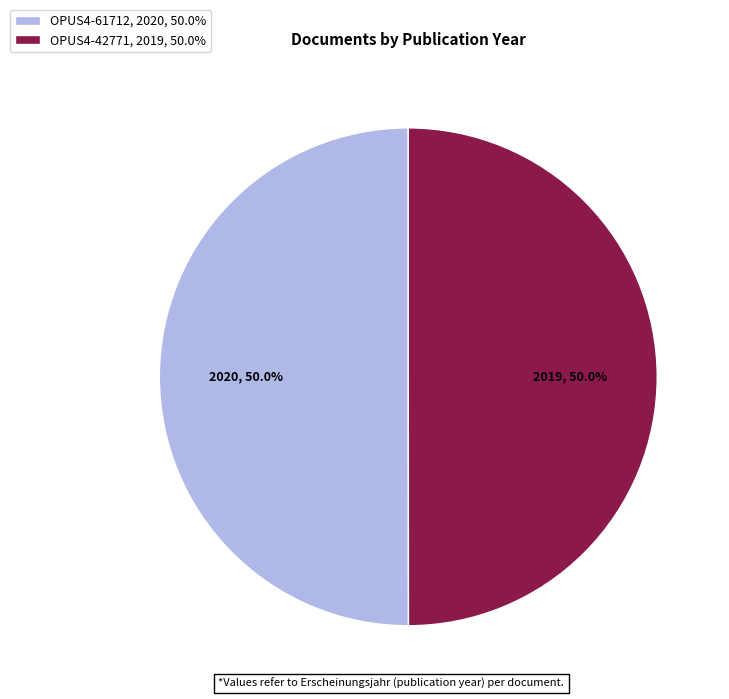

Combined, what portion of the pie is OPUS4-61712, 2020, 50.0% and OPUS4-42771, 2019, 50.0%?

100.0%